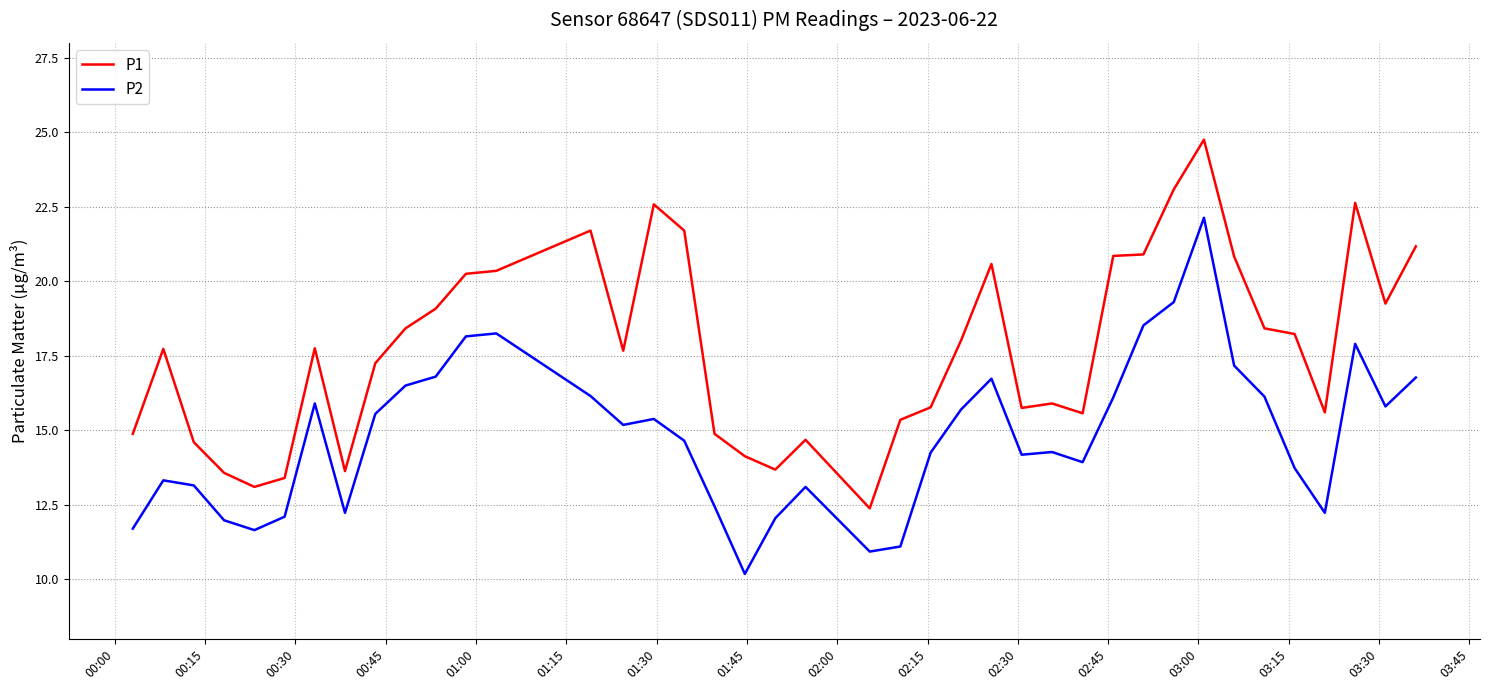

What is the minimum value for P1?

12.4